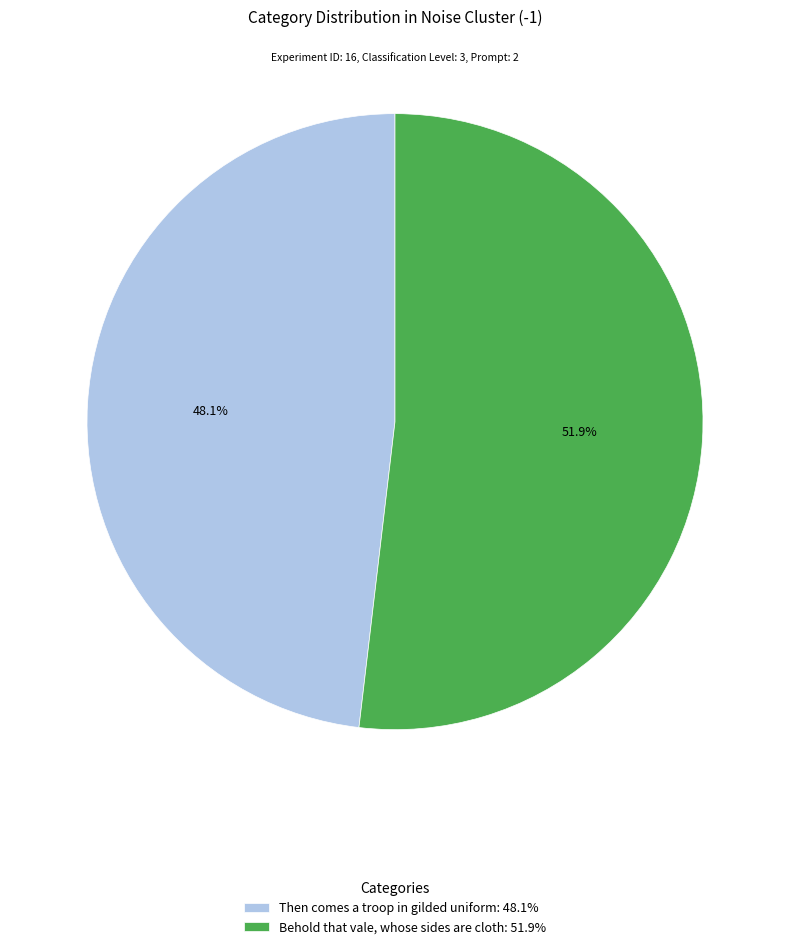

Is it true that Behold that vale, whose sides are cloth is 52% of the pie?

True